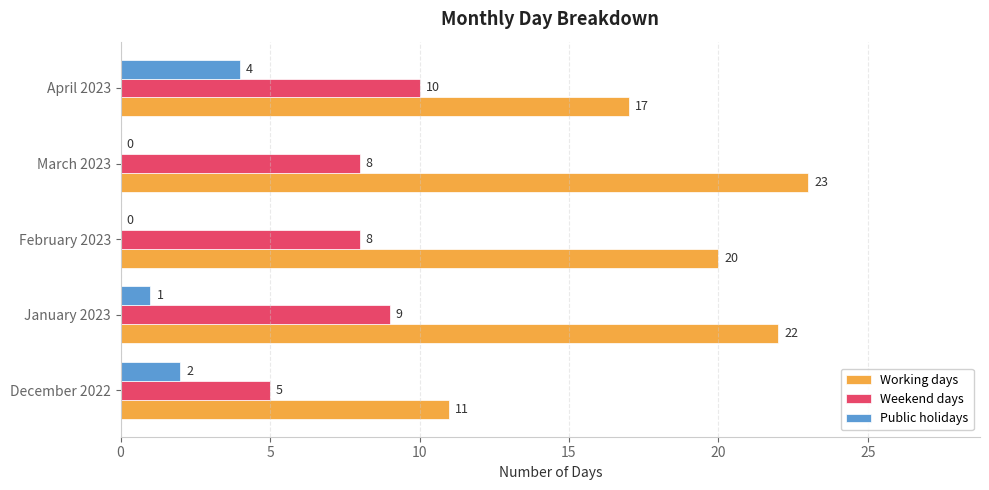

The Public holidays series shows 6 at April 2023. True or false?

False